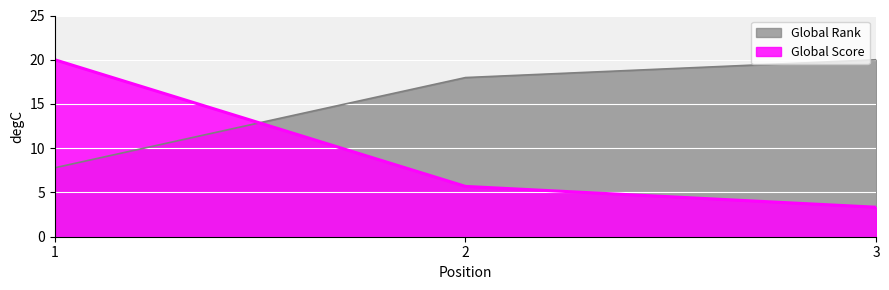

Which series has the widest spread of values?

Global Score